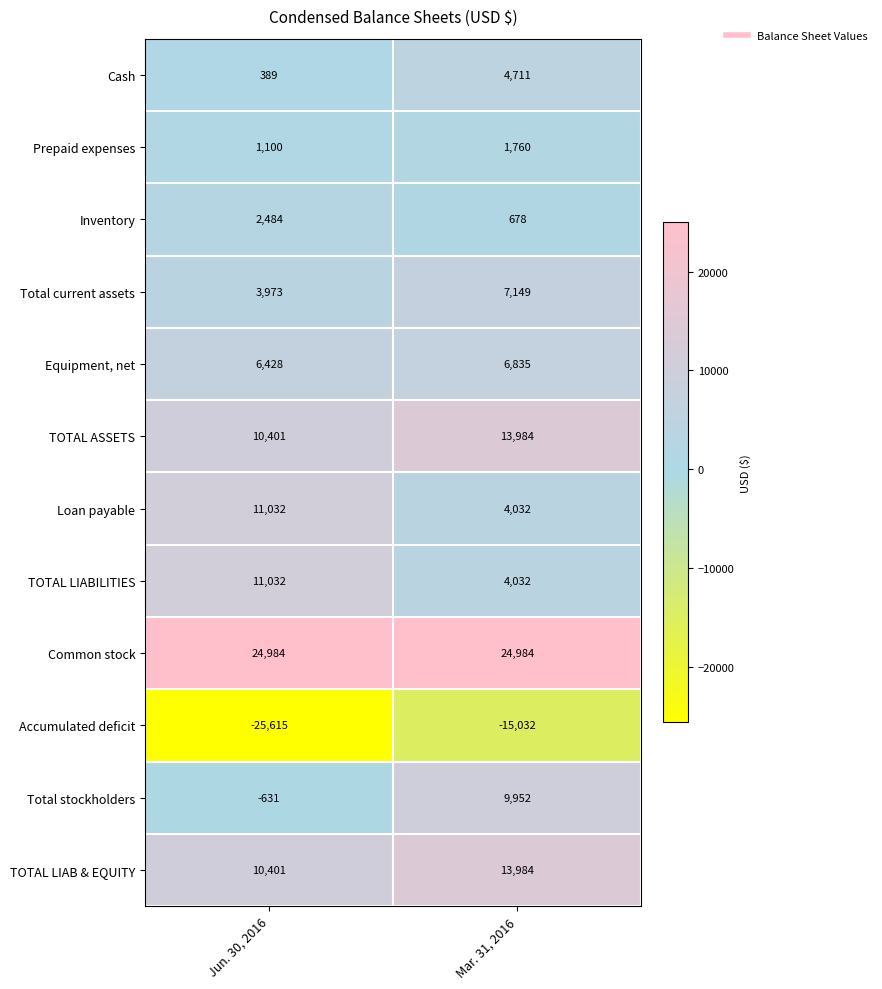

What is the greatest value displayed?

24984